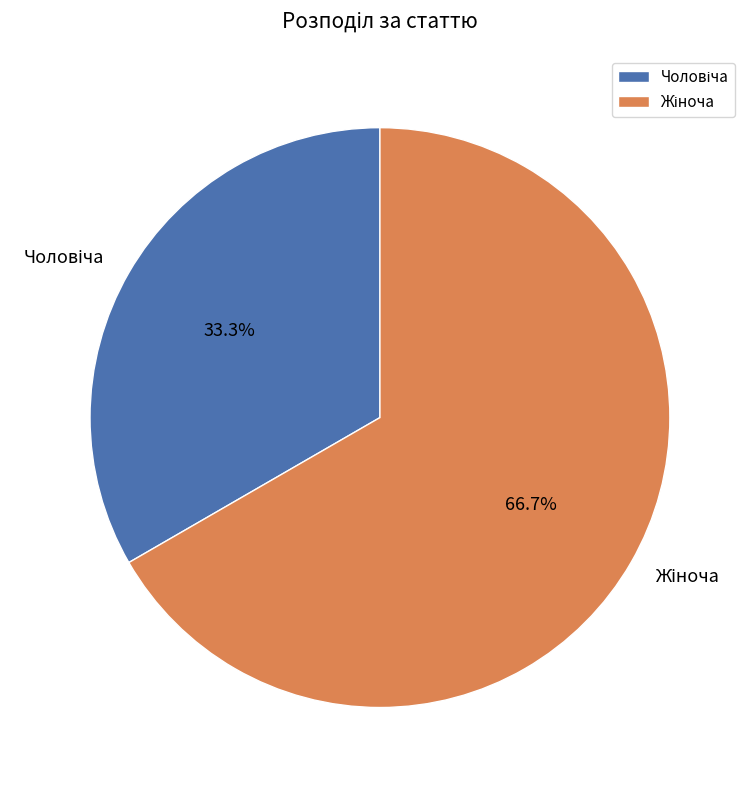

Is there a majority slice in this chart?

Yes